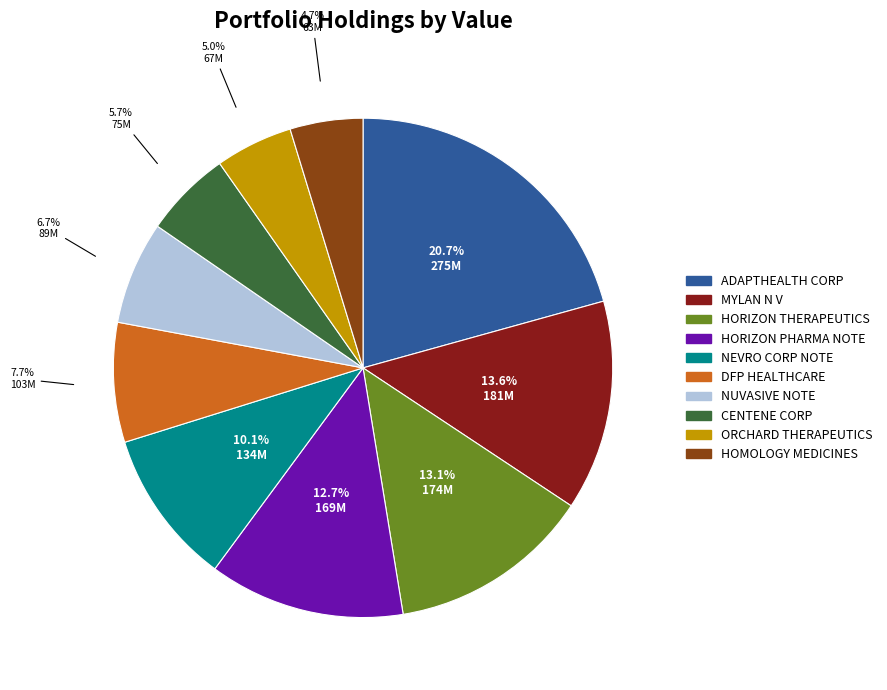

Between NEVRO CORP NOTE and DFP HEALTHCARE, which is larger?

NEVRO CORP NOTE